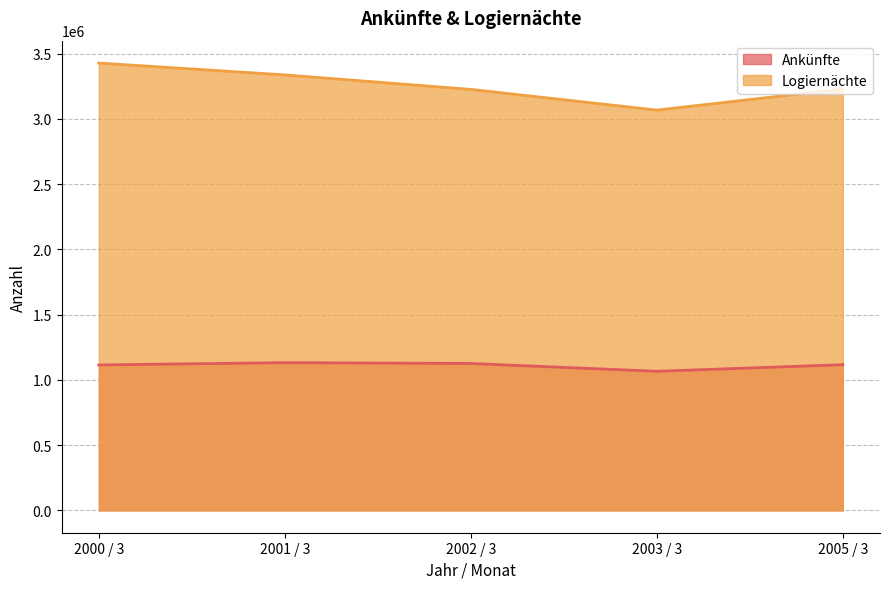

List the series in order of their overall mean, lowest first.

Ankünfte, Logiernächte